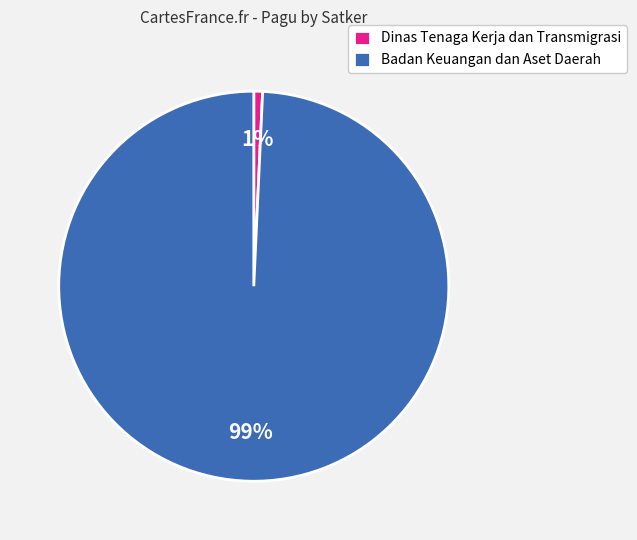

Which has a higher value, Dinas Tenaga Kerja dan Transmigrasi or Badan Keuangan dan Aset Daerah?

Badan Keuangan dan Aset Daerah